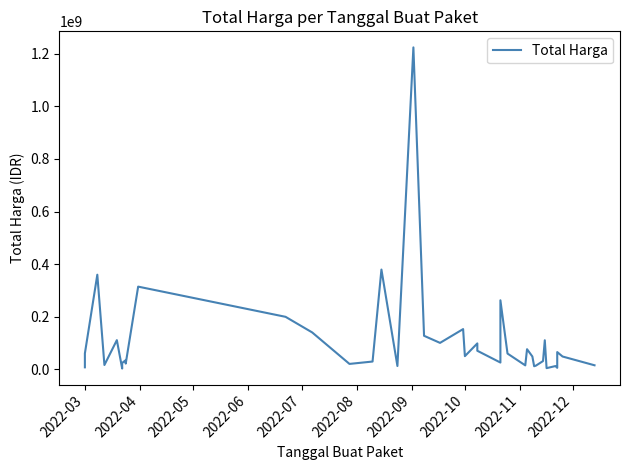

What is the sum of all values?

4375595175